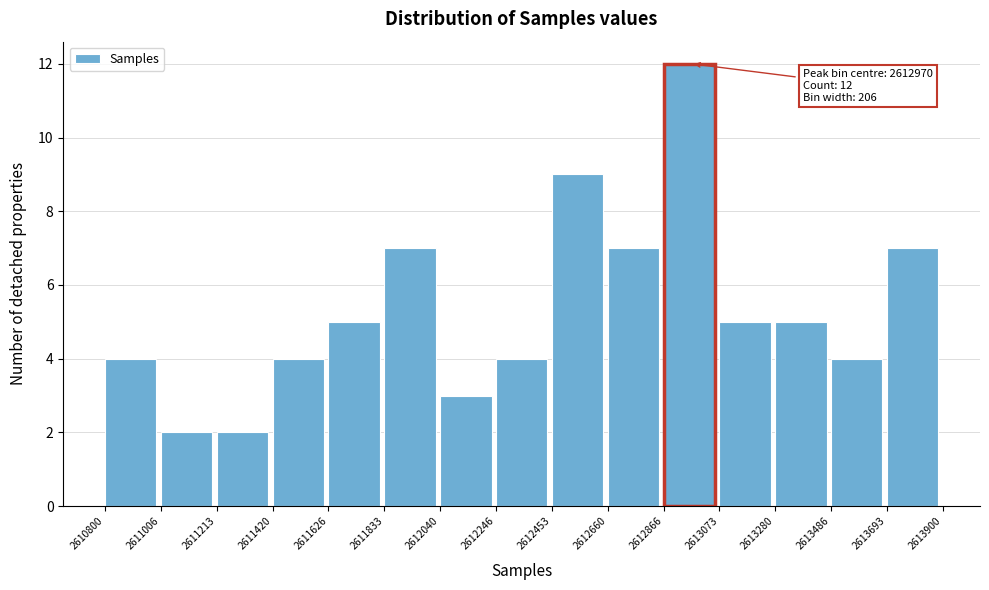

Over which range of the x-axis is the bar tallest?

2612866 to 2613073